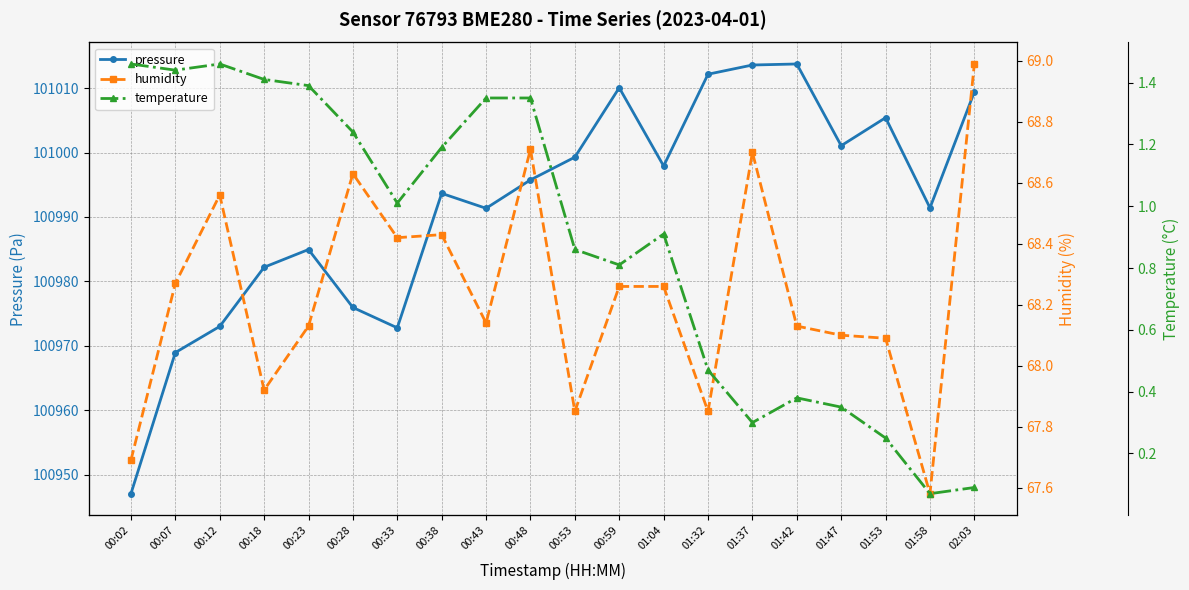

True or false: pressure has more than 0 interior local peaks.

True